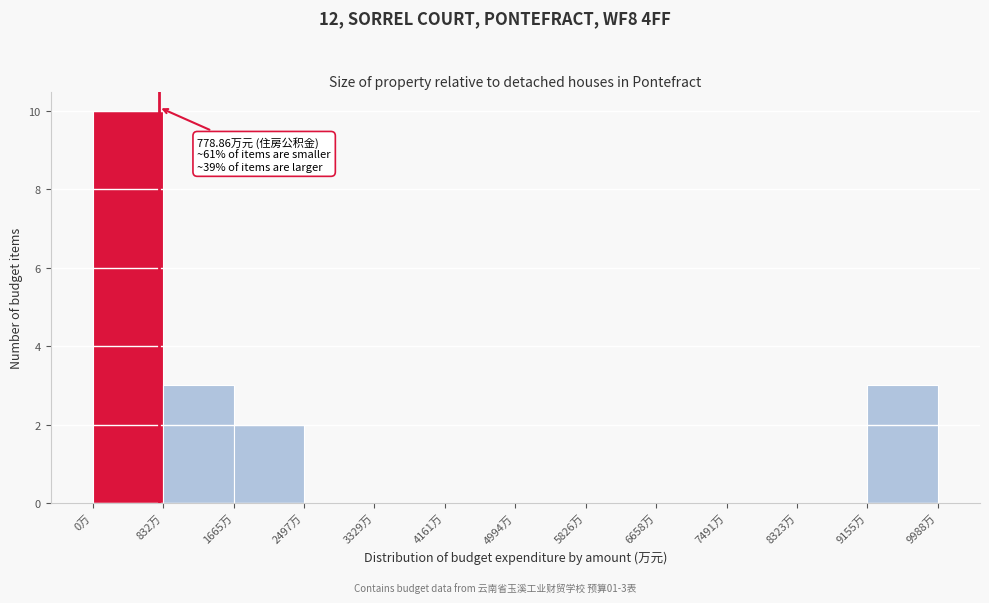

Which range on the x-axis has the tallest bar?

0 to 800